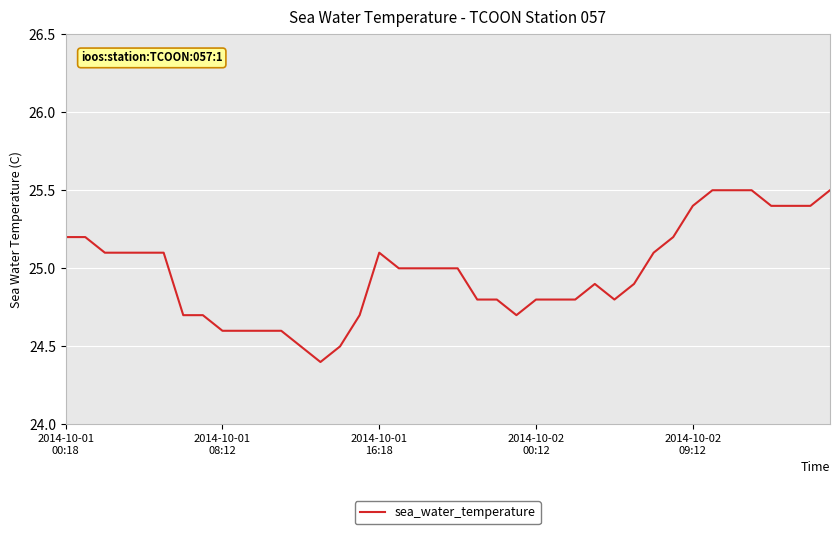

What is the maximum value shown in the chart?

25.5